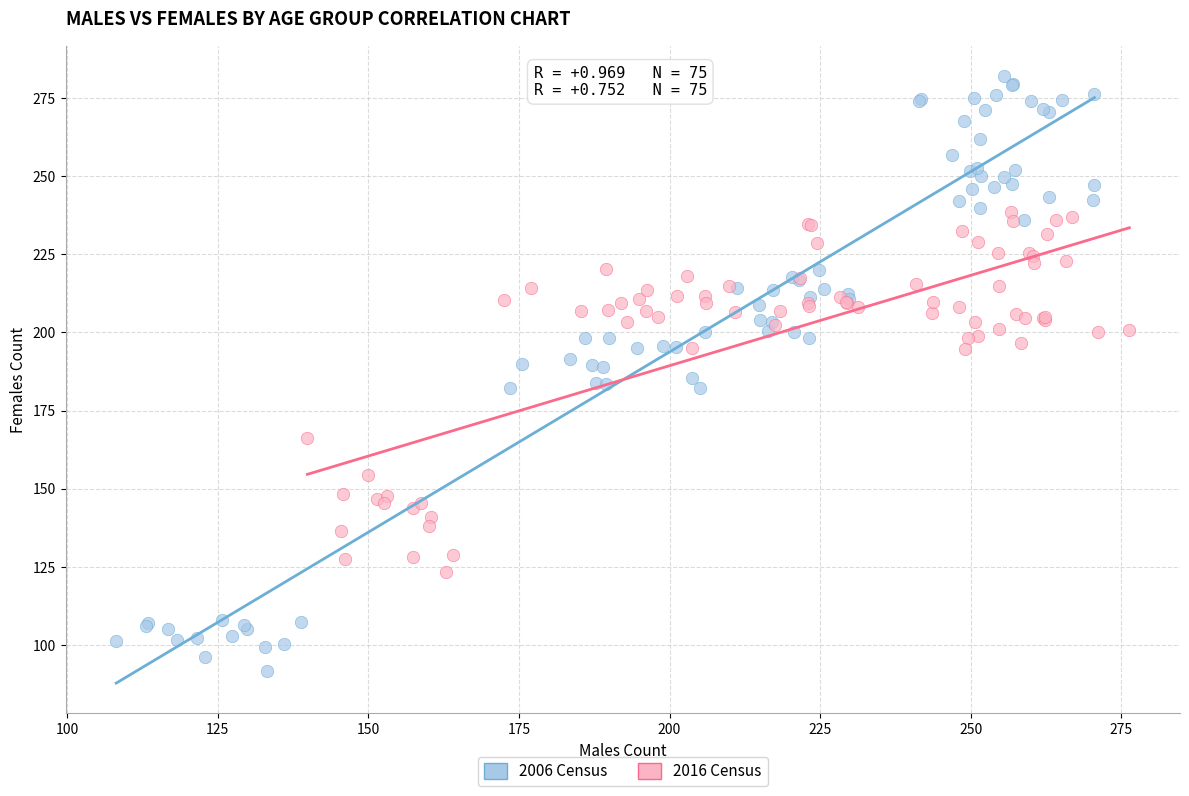

Which series has the widest spread of Y values?

2006 Census